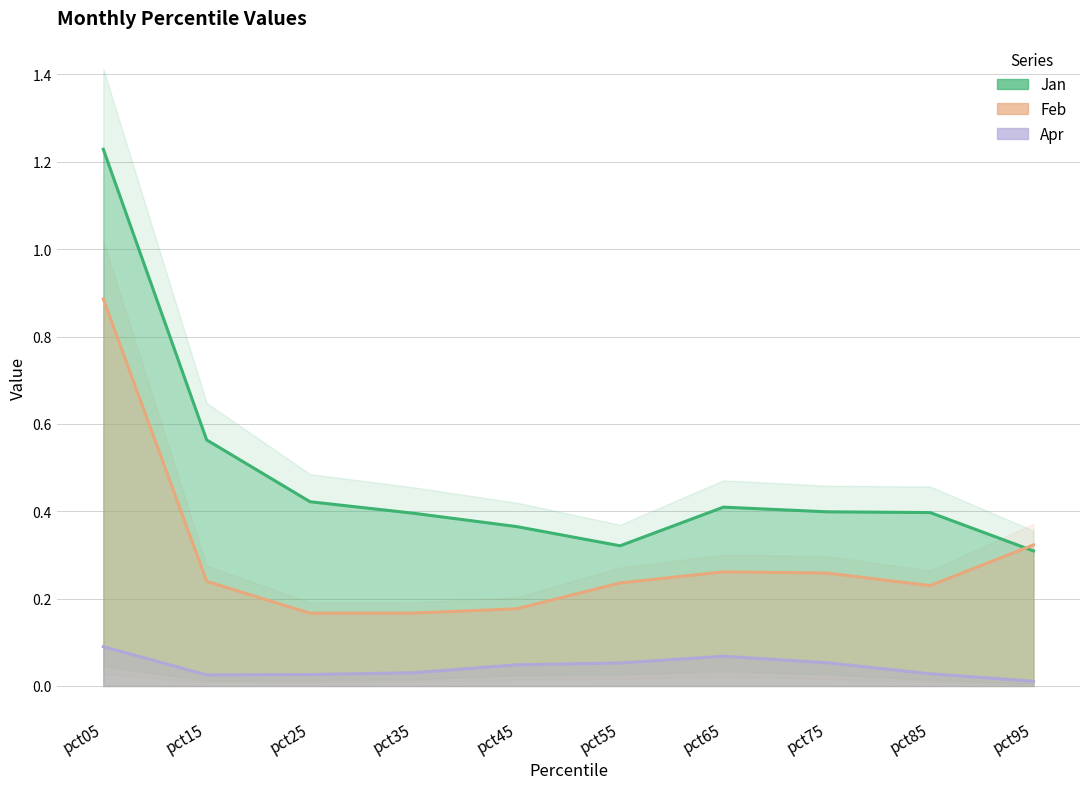

Does the chart display data point markers on the line(s)?

No